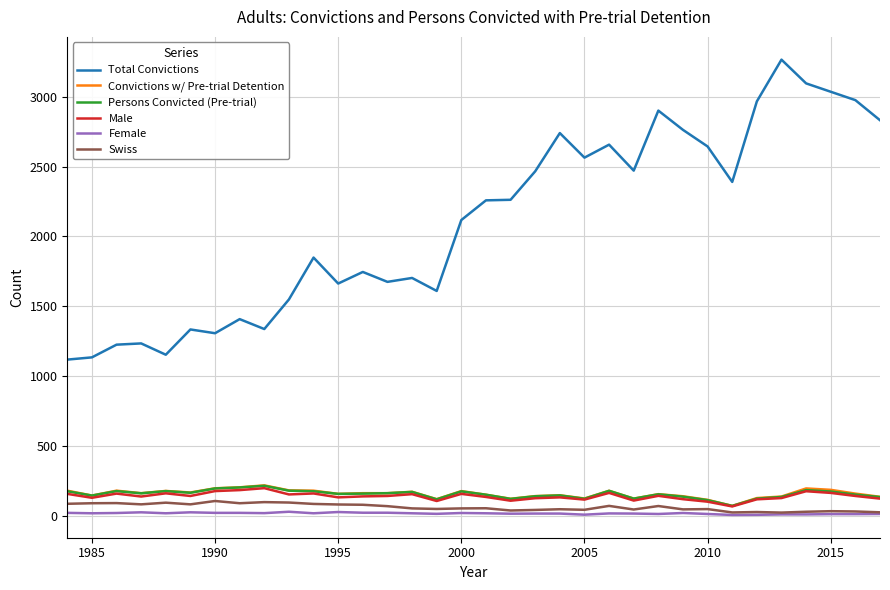

What is the greatest value displayed?

3266